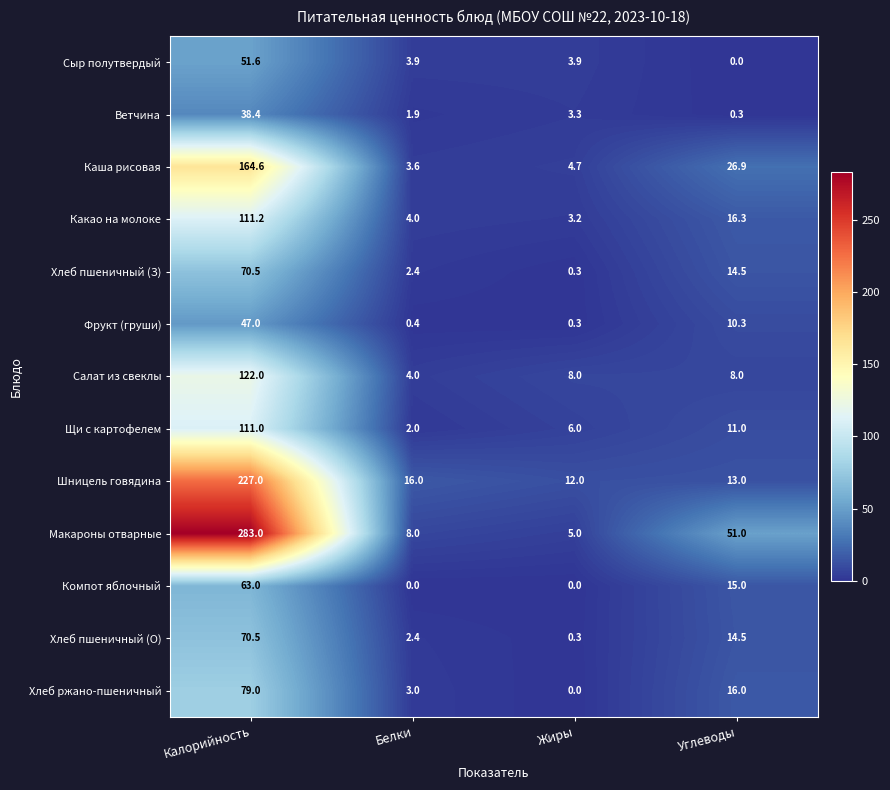

What is the total value across all series at Углеводы?

196.8